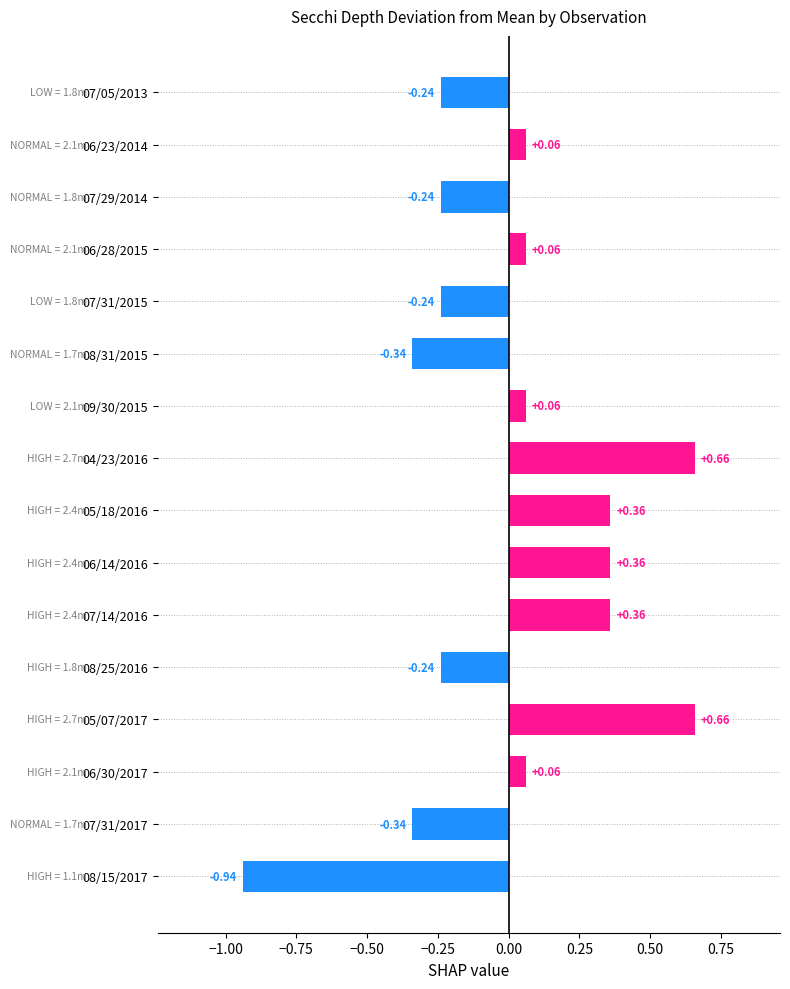

How many positive values are there?

9